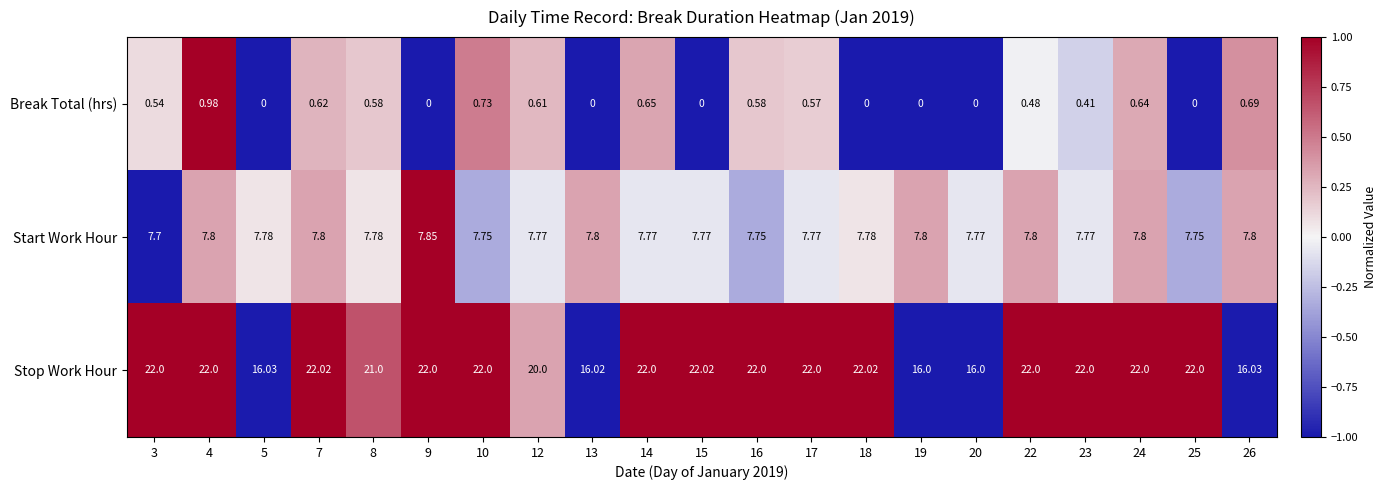

How many categories are shown in the chart?

21